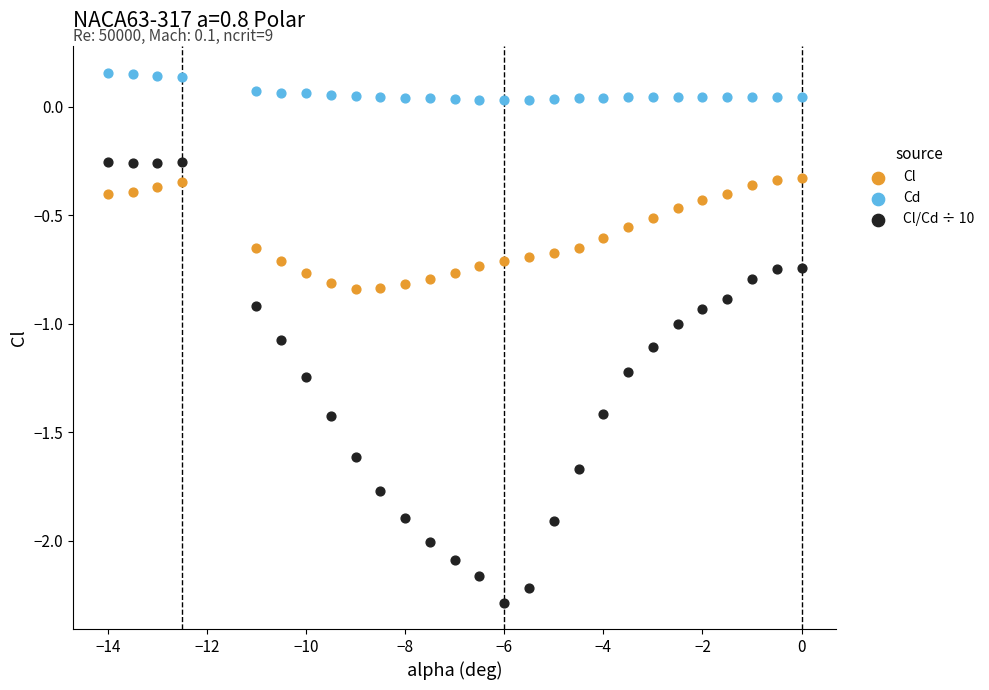

What are all the series names shown in the legend?

Cl, Cd, Cl/Cd ÷ 10